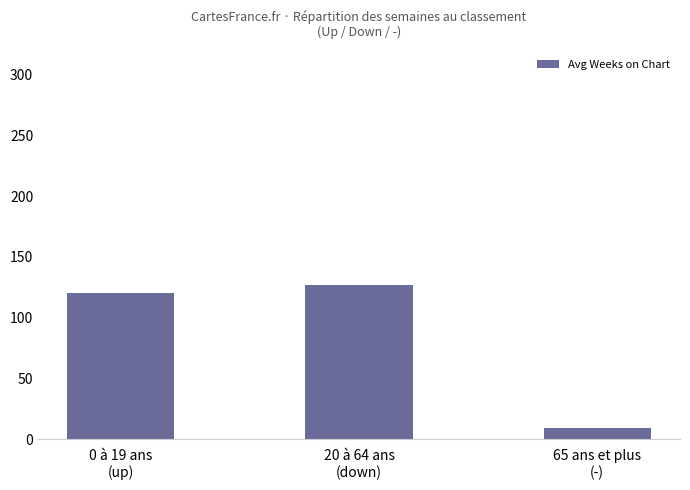

Which category has the highest value across all series?

20 à 64 ans
(down)